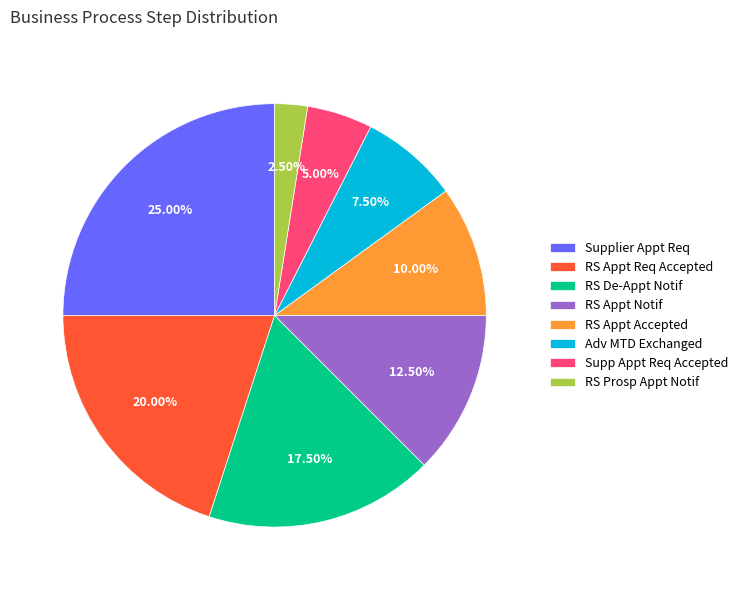

Does Adv MTD Exchanged represent more than half of the total?

No